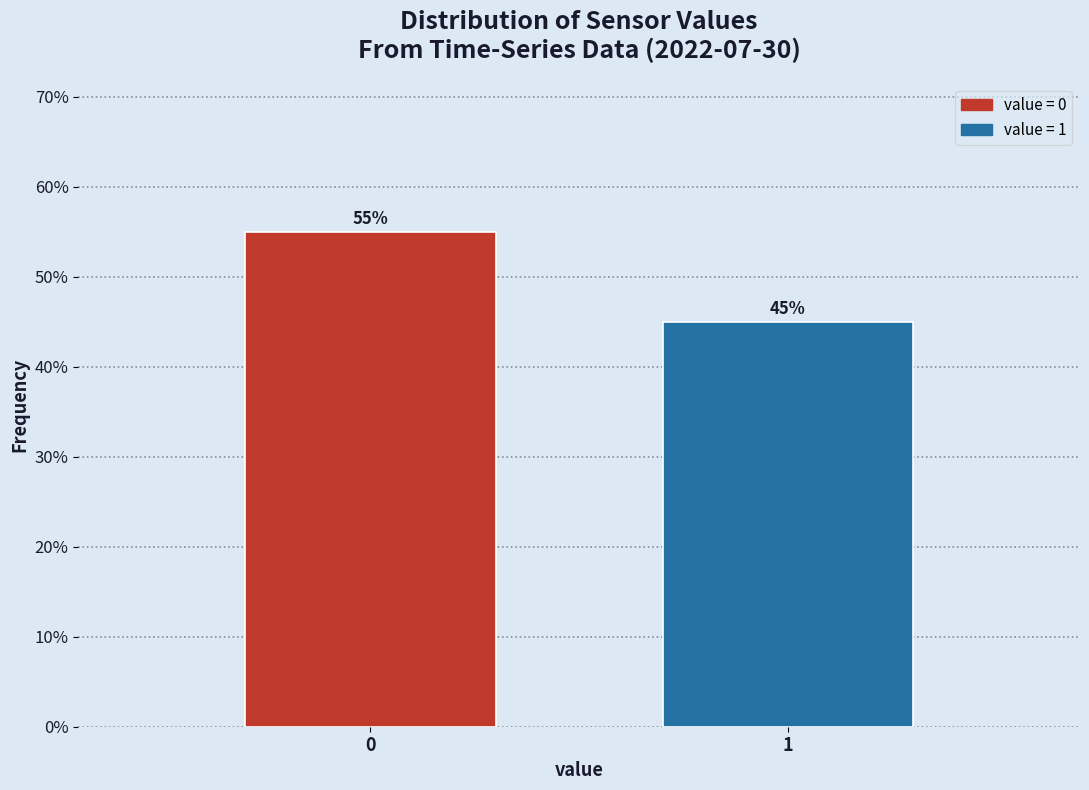

Reading right to left, extract all data points from this chart.

45.0	55.0